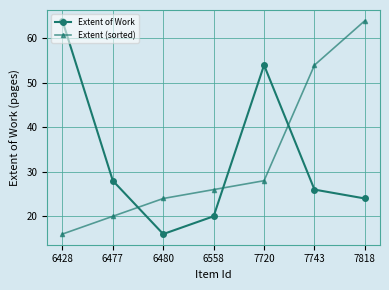

Does the chart display data point markers on the line(s)?

Yes